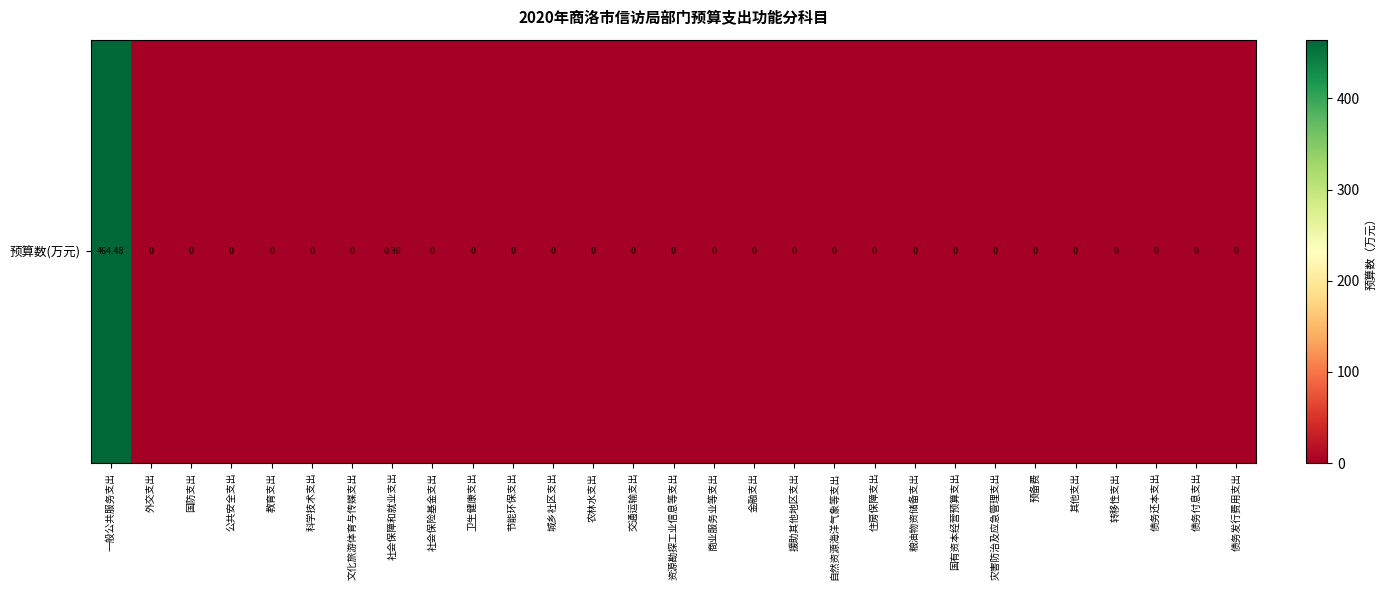

Rank the categories by value from highest to lowest.

一般公共服务支出, 社会保障和就业支出, 外交支出, 国防支出, 公共安全支出, 教育支出, 科学技术支出, 文化旅游体育与传媒支出, 社会保险基金支出, 卫生健康支出, 节能环保支出, 城乡社区支出, 农林水支出, 交通运输支出, 资源勘探工业信息等支出, 商业服务业等支出, 金融支出, 援助其他地区支出, 自然资源海洋气象等支出, 住房保障支出, 粮油物资储备支出, 国有资本经营预算支出, 灾害防治及应急管理支出, 预备费, 其他支出, 转移性支出, 债务还本支出, 债务付息支出, 债务发行费用支出